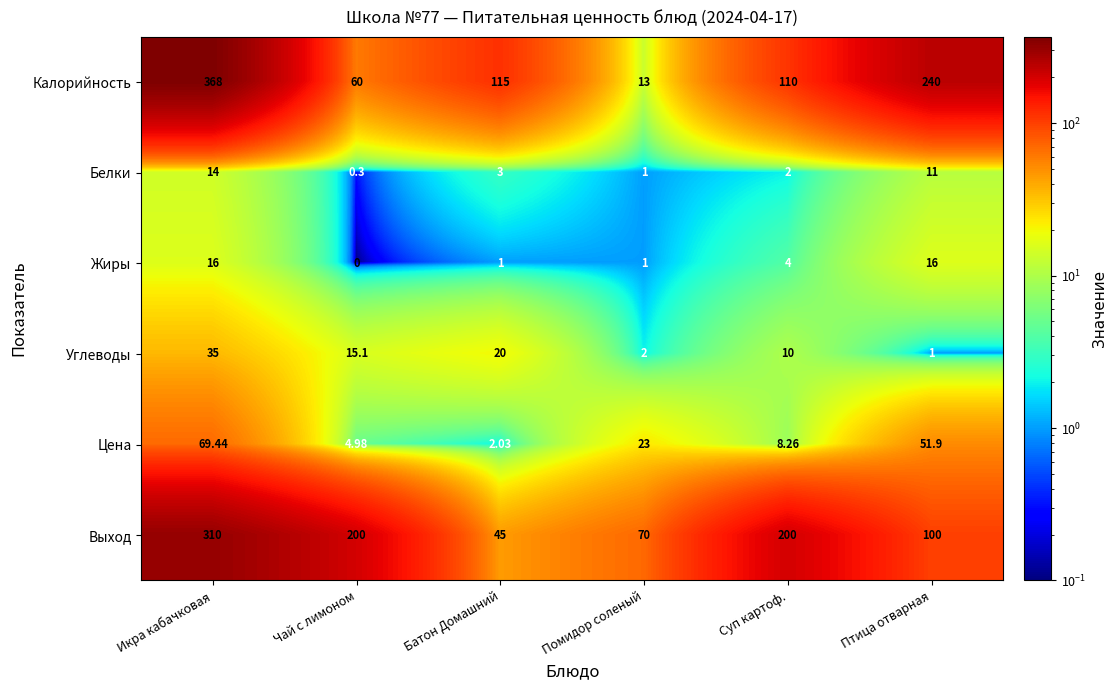

What is the smallest value displayed?

0.0